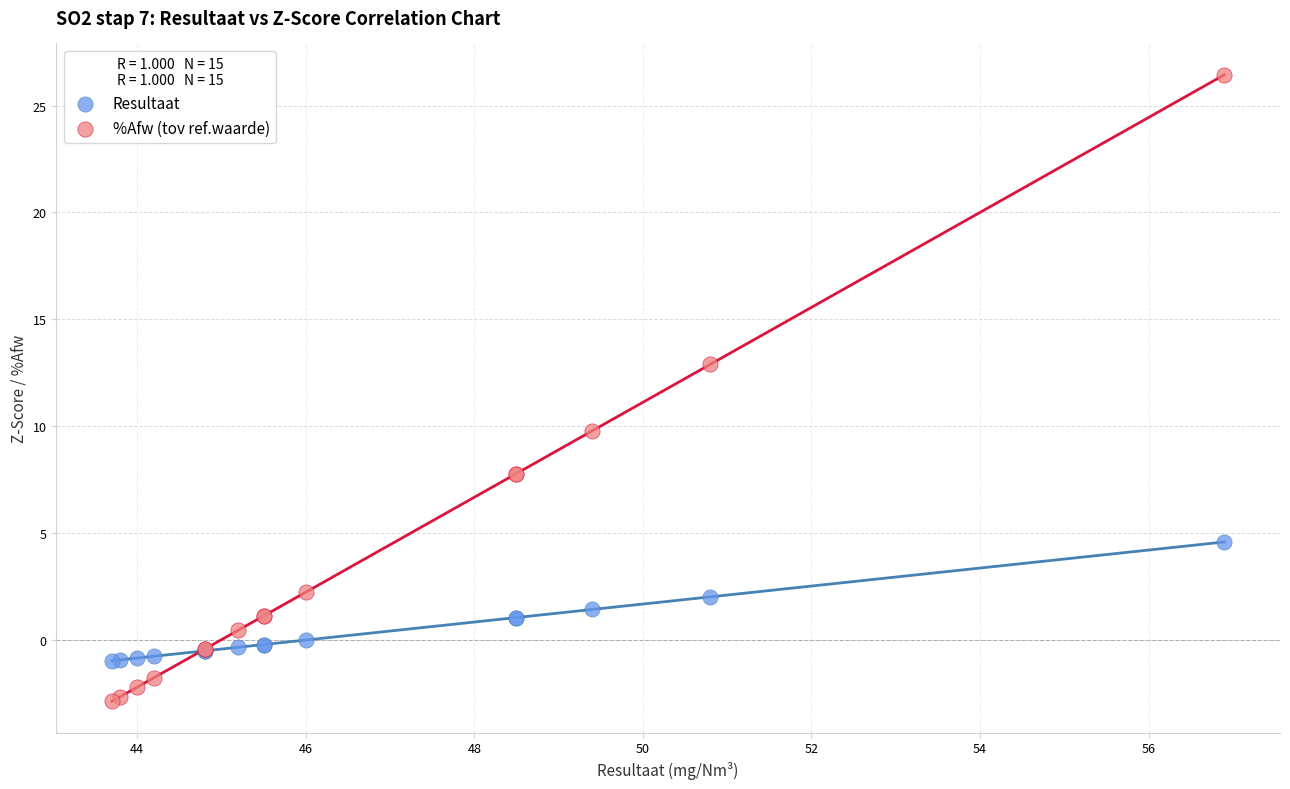

What are all the series names shown in the legend?

Resultaat, %Afw (tov ref.waarde)